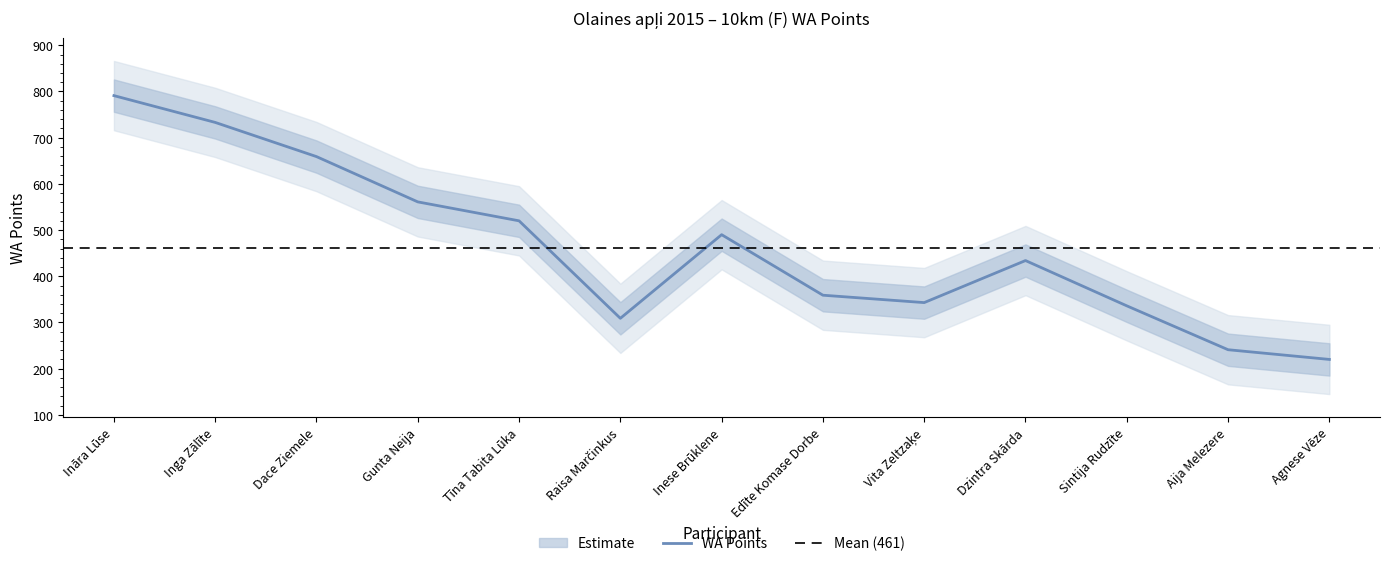

Rank the categories by value from highest to lowest.

Ināra Lūse, Inga Zālīte, Dace Ziemele, Gunta Neija, Tīna Tabita Lūka, Inese Brūklene, Dzintra Skārda, Edīte Komase Dorbe, Vita Zeltzaķe, Sintija Rudzīte, Raisa Marčinkus, Aija Melezere, Agnese Vēze